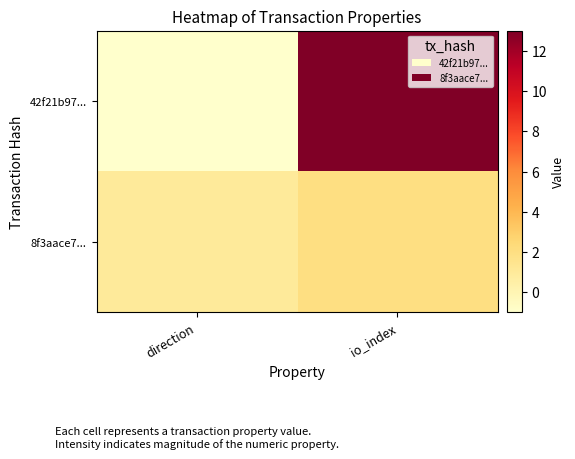

Which series has the largest range (max minus min)?

42f21b97...